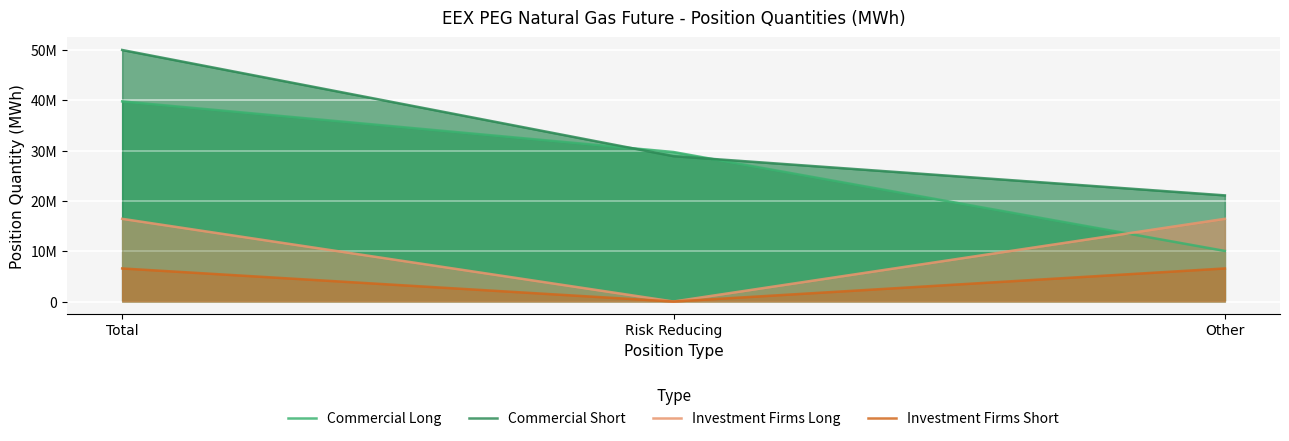

What is the sum of all Investment Firms Short values?

13153776